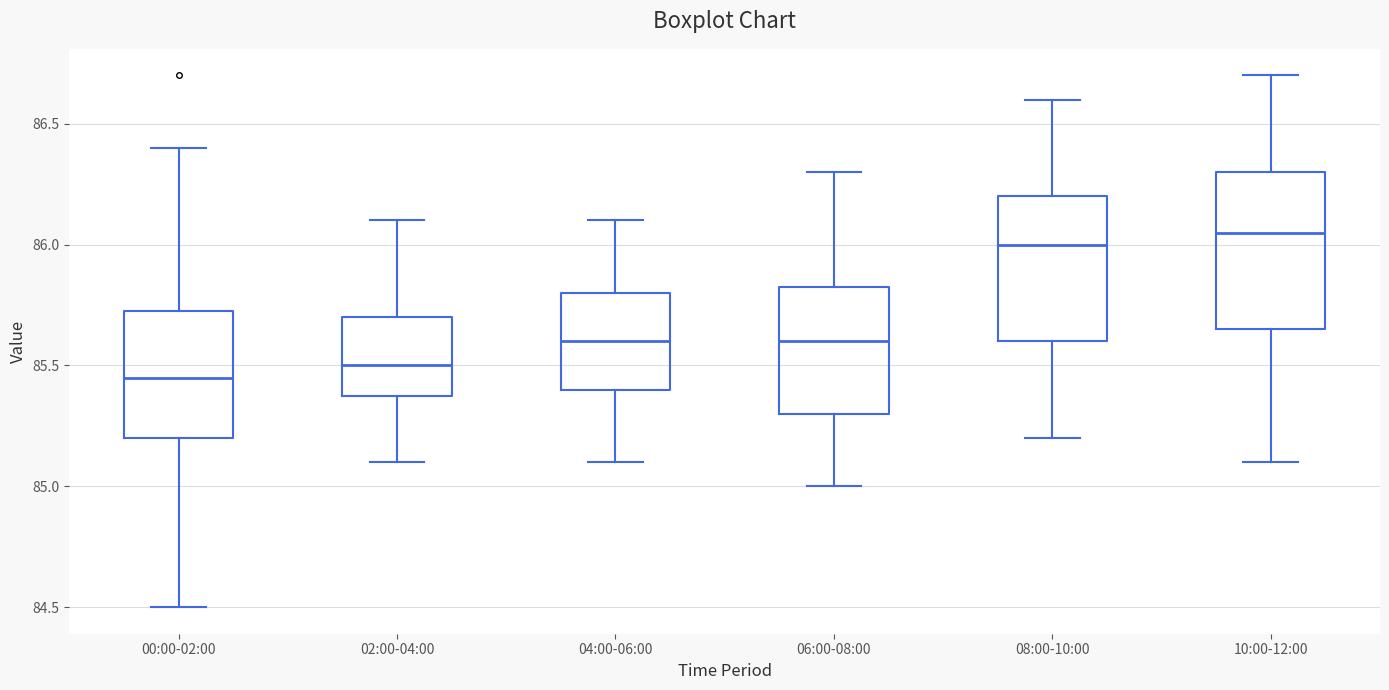

Where is the lower edge of the box for 00:00-02:00 on the y-axis? The values are not printed on the chart, so give them approximately, as read against the axis.

85.20